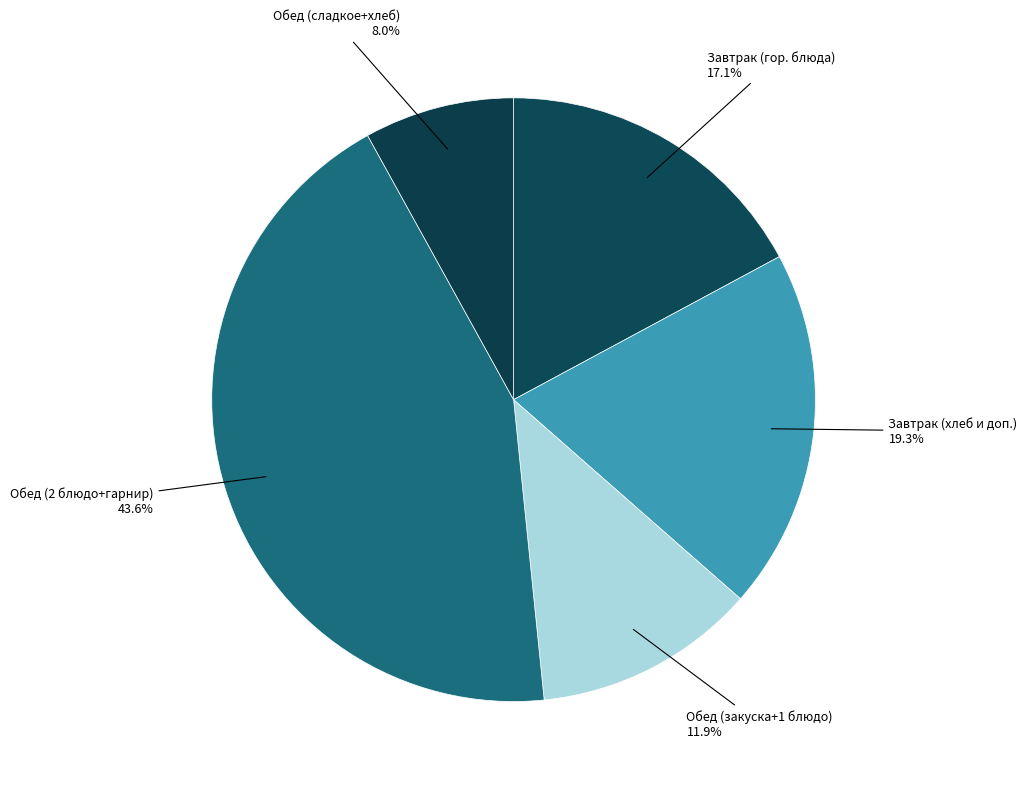

Count the number of slices in the pie.

5